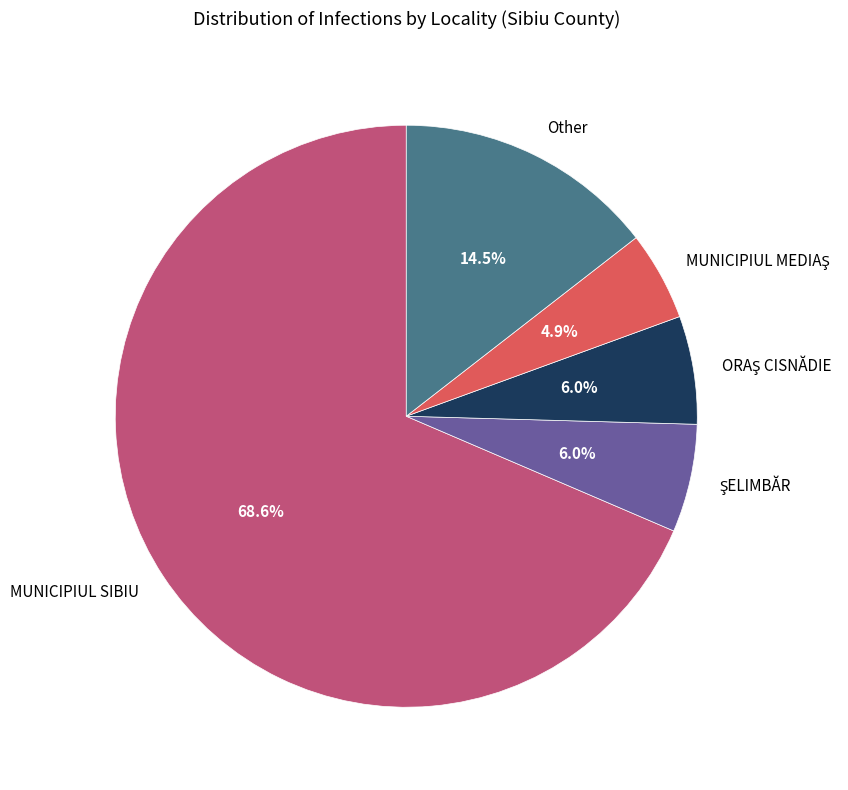

Which has a higher value, Other or MUNICIPIUL SIBIU?

MUNICIPIUL SIBIU